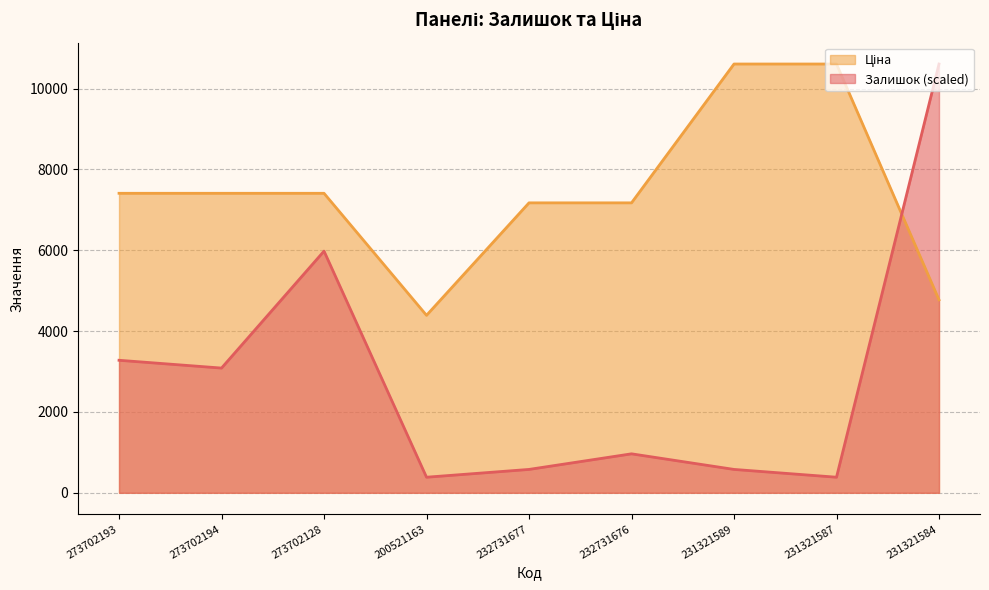

List the labels in order of Ціна value, largest first.

231321589, 231321587, 273702193, 273702194, 273702128, 232731677, 232731676, 231321584, 200521163